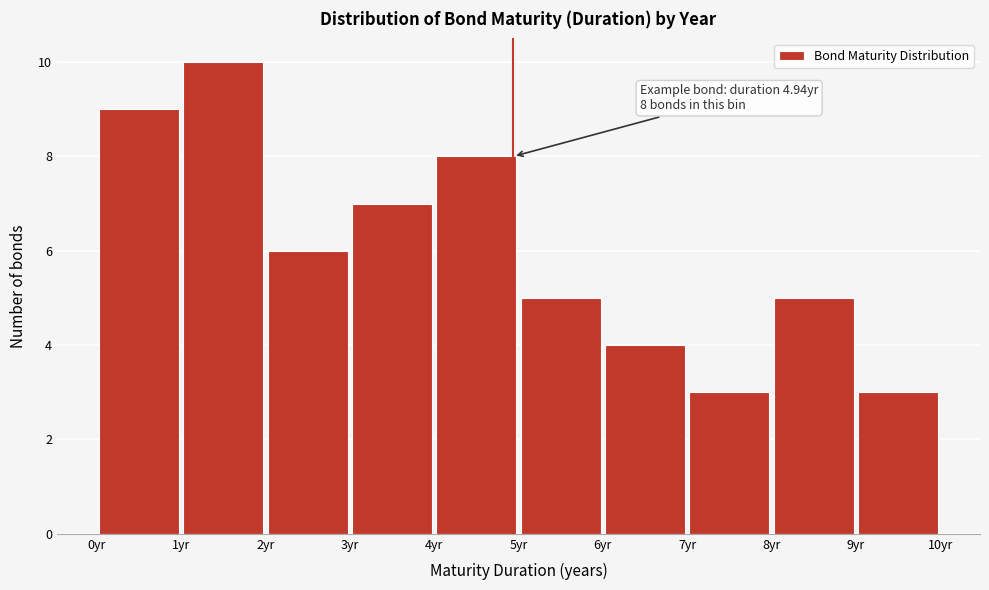

Over which range of the x-axis is the bar tallest?

1 to 2